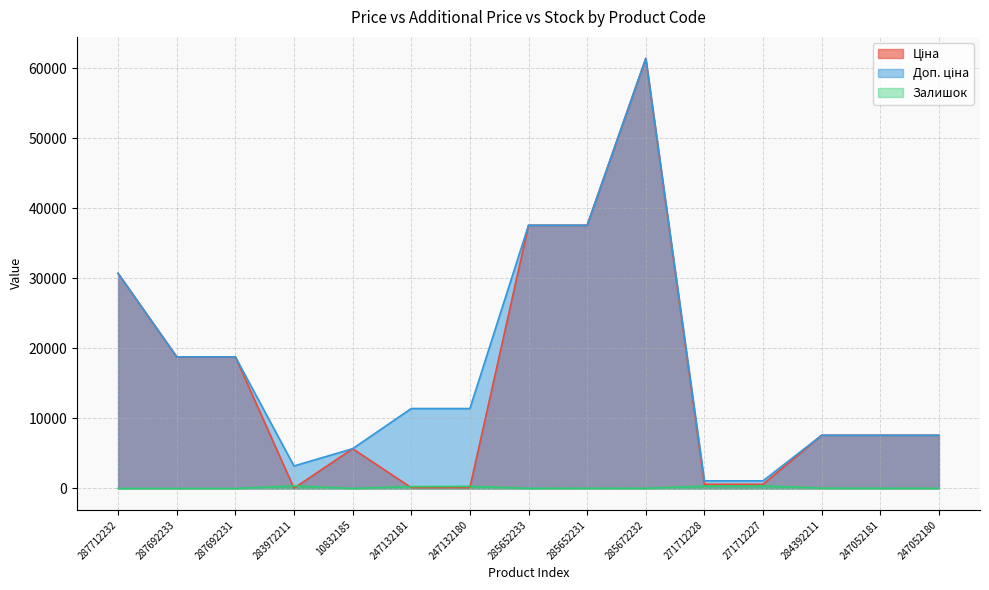

What is the sum of the Доп. ціна values at 285652231 and 247052181?

45190.2